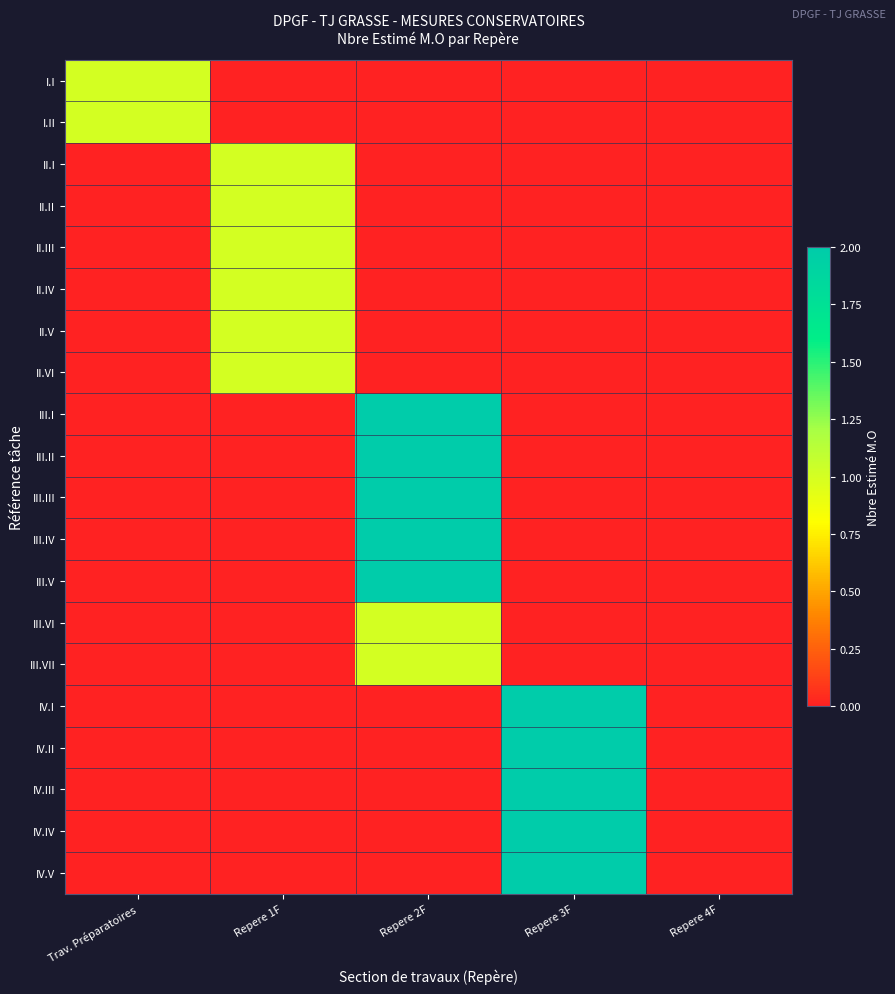

Which series has the largest total across all categories?

III.I